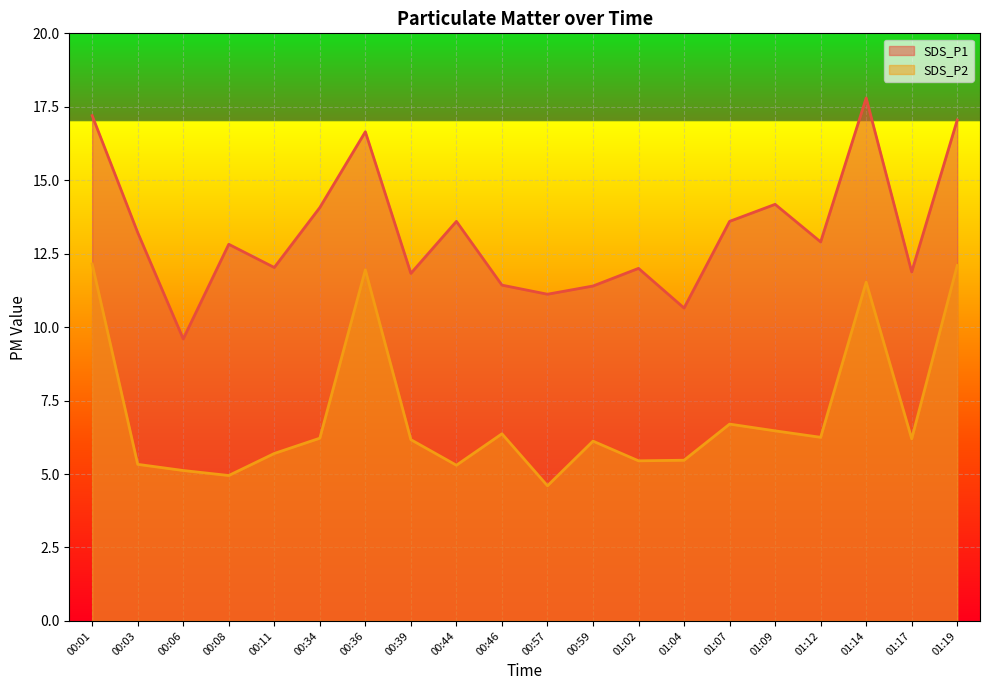

Count the number of categories in the chart.

20